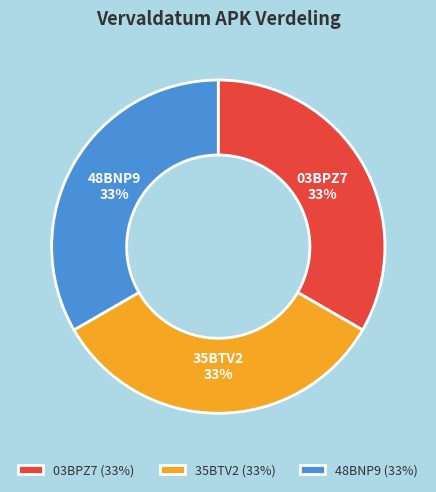

To the nearest percent, what is the combined percentage of 03BPZ7 and 48BNP9?

67%